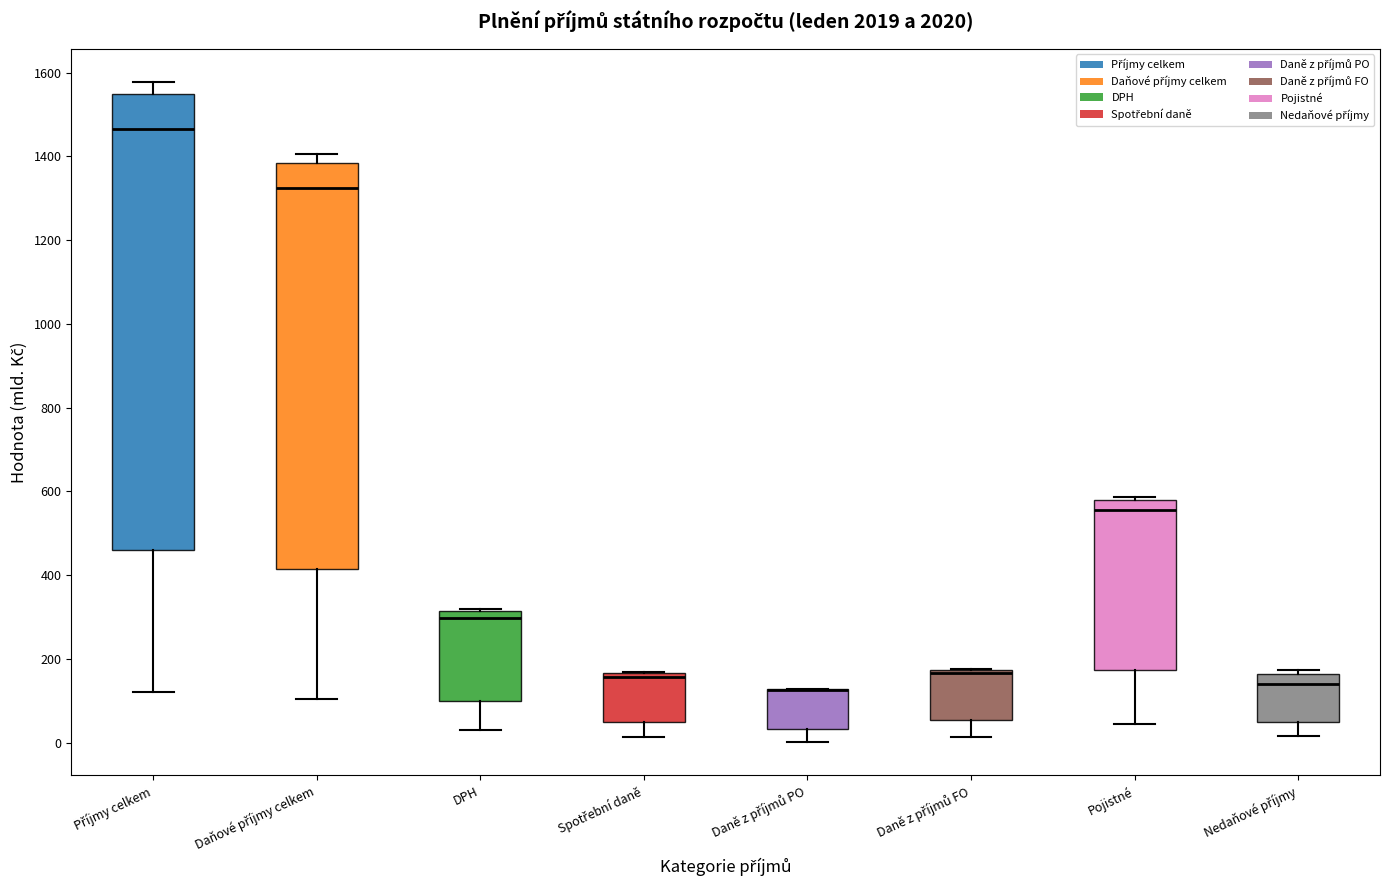

Reading left to right, transcribe this box plot: for each box, give where its median line is, the range the box spans, and where its two whiskers end, as read against the y-axis. The values are not printed on the chart, so give them approximately, as read against the axis.

Příjmy celkem: median 1460, box 460 to 1540, whiskers 120 to 1580
Daňové příjmy celkem: median 1320, box 420 to 1380, whiskers 100 to 1400
DPH: median 300, box 100 to 320, whiskers 40 to 320
Spotřební daně: median 160 (just below the box's upper edge), box 40 to 160, whiskers 20 to 160
Daně z příjmů PO: median 120 (drawn on the box's upper edge), box 40 to 120, whiskers 0 to 120
Daně z příjmů FO: median 160, box 60 to 180, whiskers 20 to 180
Pojistné: median 560, box 180 to 580, whiskers 40 to 580 (just above the box's upper edge)
Nedaňové příjmy: median 140, box 40 to 160, whiskers 20 to 180